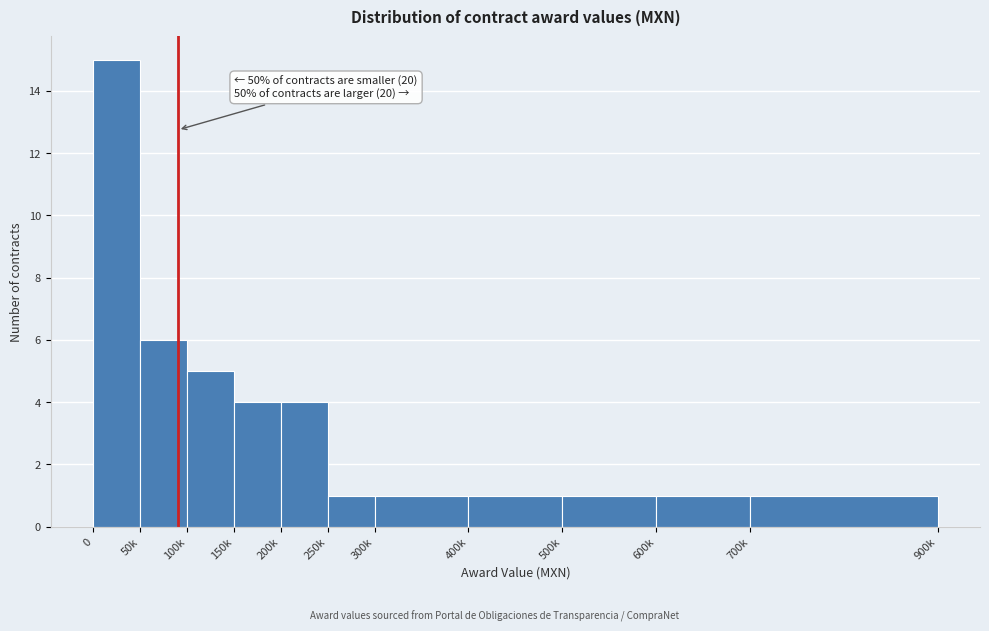

Reading left to right, extract all data points from this chart.

15	6	5	4	4	1	1	1	1	1	1